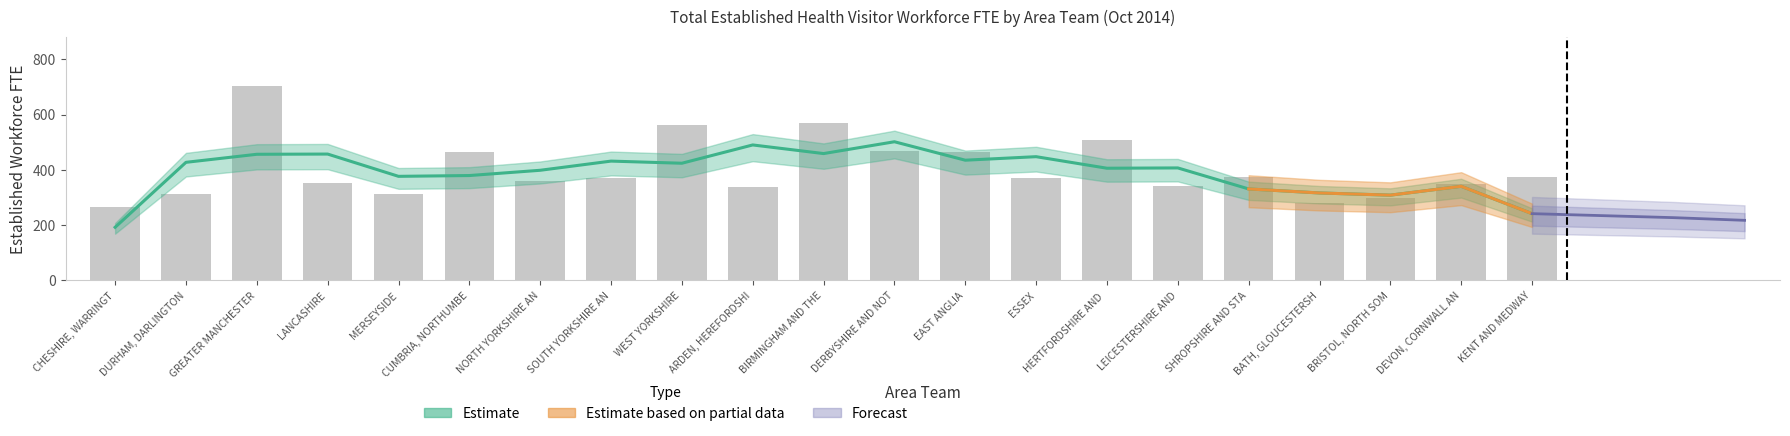

What is the greatest value displayed?

705.6